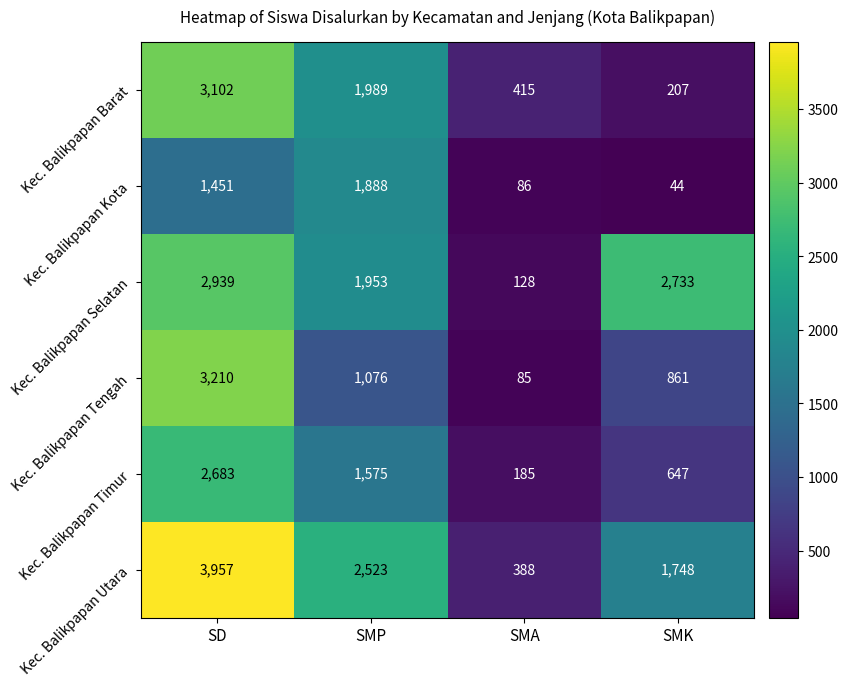

Reading right to left, extract all data points from this chart.

Kec. Balikpapan Barat: SMK=207	SMA=415	SMP=1989	SD=3102
Kec. Balikpapan Kota: SMK=44	SMA=86	SMP=1888	SD=1451
Kec. Balikpapan Selatan: SMK=2733	SMA=128	SMP=1953	SD=2939
Kec. Balikpapan Tengah: SMK=861	SMA=85	SMP=1076	SD=3210
Kec. Balikpapan Timur: SMK=647	SMA=185	SMP=1575	SD=2683
Kec. Balikpapan Utara: SMK=1748	SMA=388	SMP=2523	SD=3957